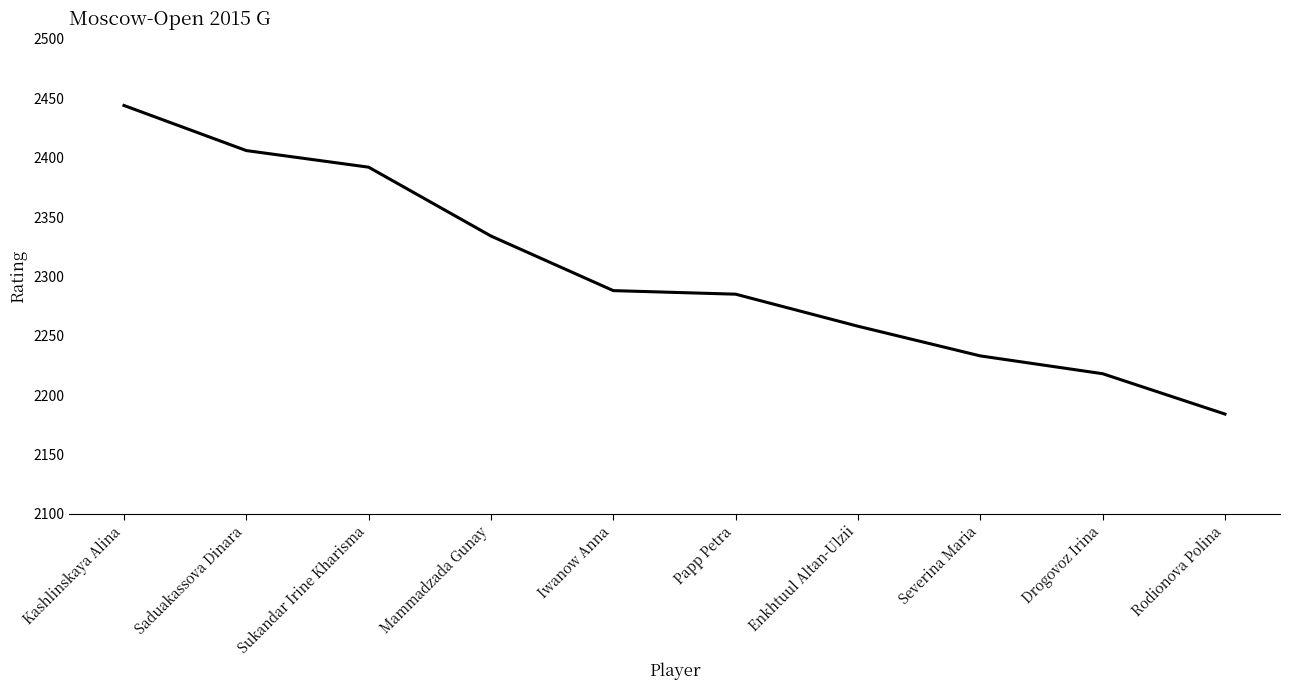

Which label corresponds to the smallest value in the chart?

Rodionova Polina